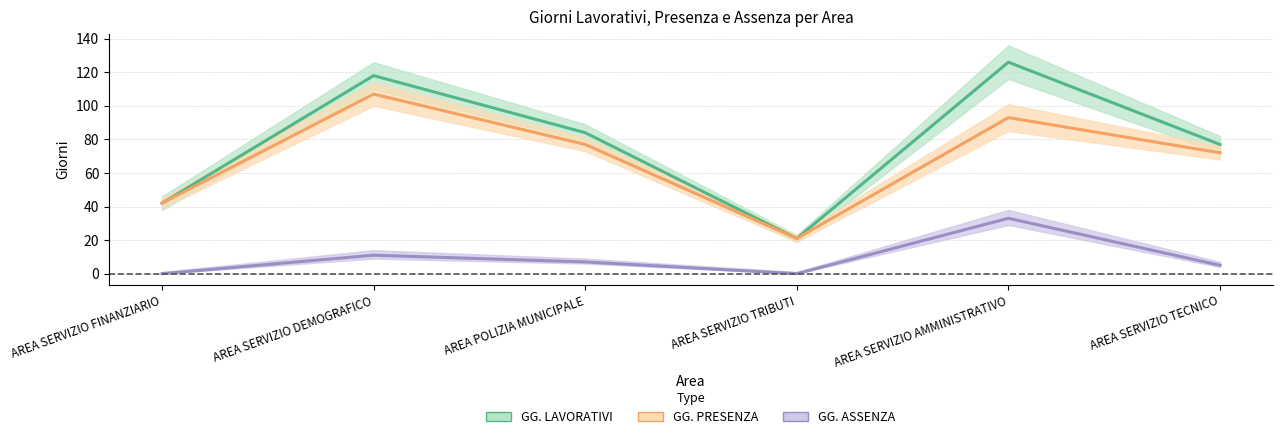

What is the sum of all GG. ASSENZA values?

56